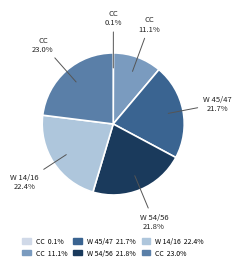

To the nearest percent, what is the difference between the largest and smallest slice percentages?

23%